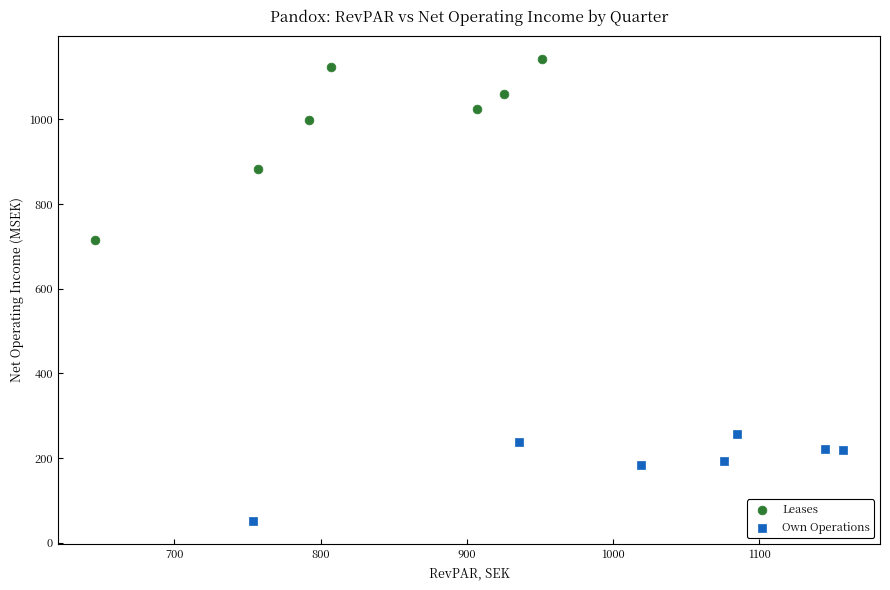

Which series reaches the maximum Y coordinate?

Leases